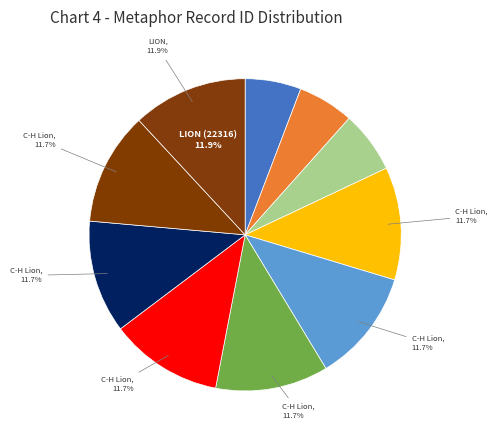

Which category has the biggest portion of the pie?

LION (22316)